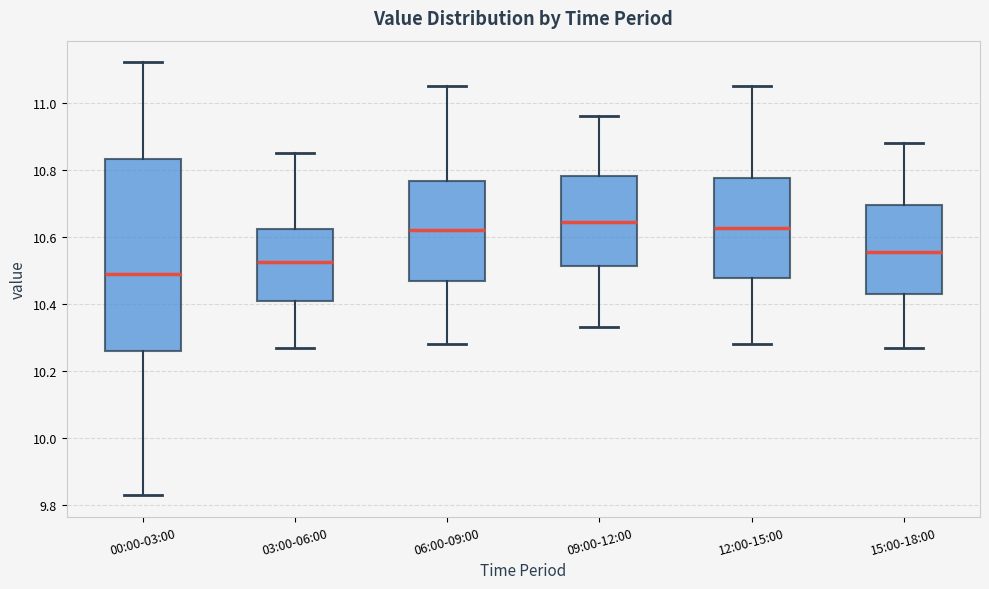

Reading left to right, transcribe this box plot: for each box, give where its median line is, the range the box spans, and where its two whiskers end, as read against the y-axis. The values are not printed on the chart, so give them approximately, as read against the axis.

00:00-03:00: median 10.50, box 10.26 to 10.84, whiskers 9.84 to 11.12
03:00-06:00: median 10.52, box 10.42 to 10.62, whiskers 10.28 to 10.86
06:00-09:00: median 10.62, box 10.46 to 10.76, whiskers 10.28 to 11.06
09:00-12:00: median 10.64, box 10.52 to 10.78, whiskers 10.34 to 10.96
12:00-15:00: median 10.62, box 10.48 to 10.78, whiskers 10.28 to 11.06
15:00-18:00: median 10.56, box 10.44 to 10.70, whiskers 10.28 to 10.88